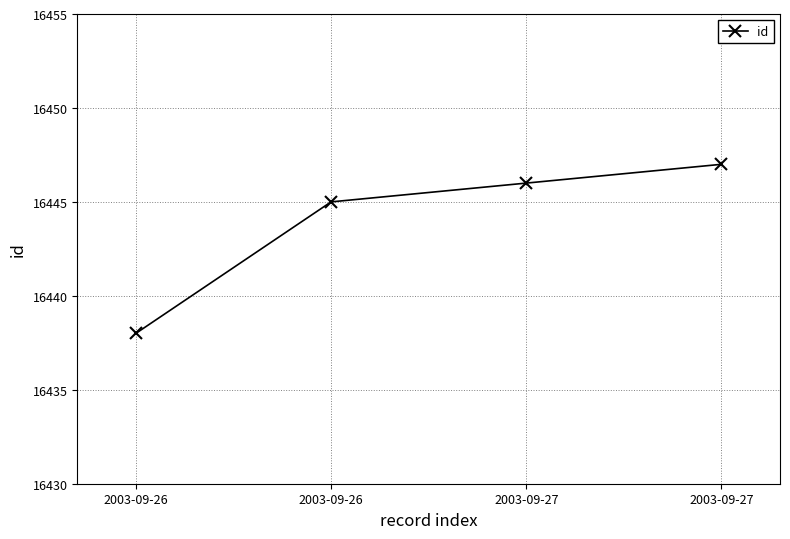

List the labels in order of value, largest first.

2003-09-27, 2003-09-27, 2003-09-26, 2003-09-26